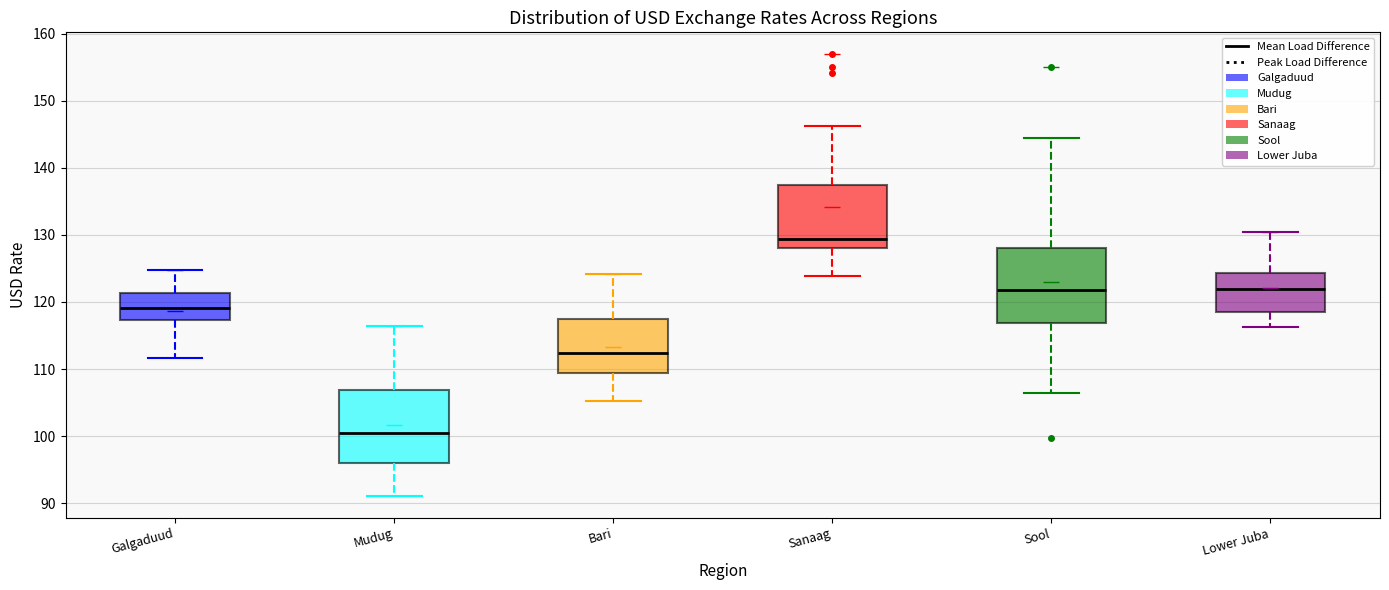

Reading left to right, read every box against the y-axis: the position of its median line, the range the box covers, and the ends of its whiskers. The values are not printed on the chart, so give them approximately, as read against the axis.

Galgaduud: median 119, box 117 to 121, whiskers 112 to 125
Mudug: median 100, box 96 to 107, whiskers 91 to 116
Bari: median 112, box 109 to 118, whiskers 105 to 124
Sanaag: median 129, box 128 to 137, whiskers 124 to 146
Sool: median 122, box 117 to 128, whiskers 106 to 144
Lower Juba: median 122, box 118 to 124, whiskers 116 to 130